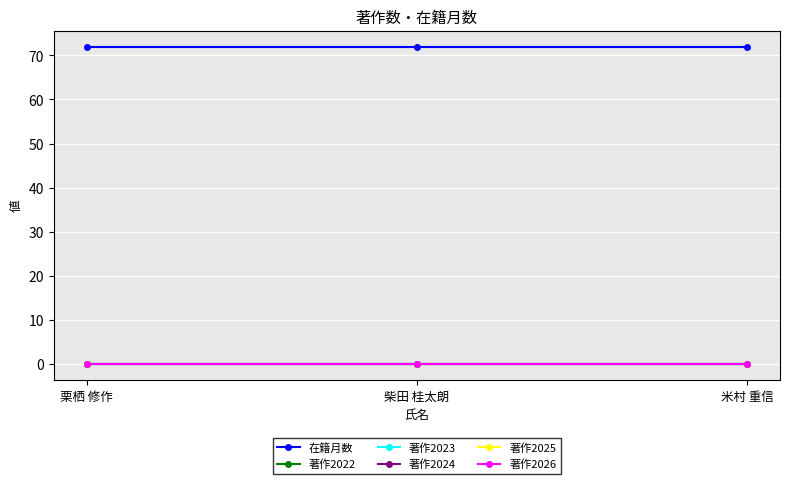

Reading left to right, list all the values displayed in this chart.

在籍月数: 72	72	72
著作2022: 0	0	0
著作2023: 0	0	0
著作2024: 0	0	0
著作2025: 0	0	0
著作2026: 0	0	0